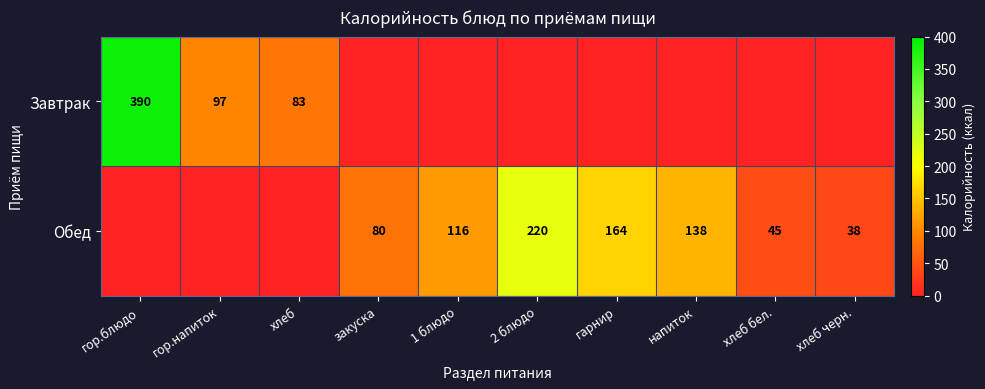

Is the value of Обед at 1 блюдо greater than the value of Завтрак at гор.напиток?

Yes